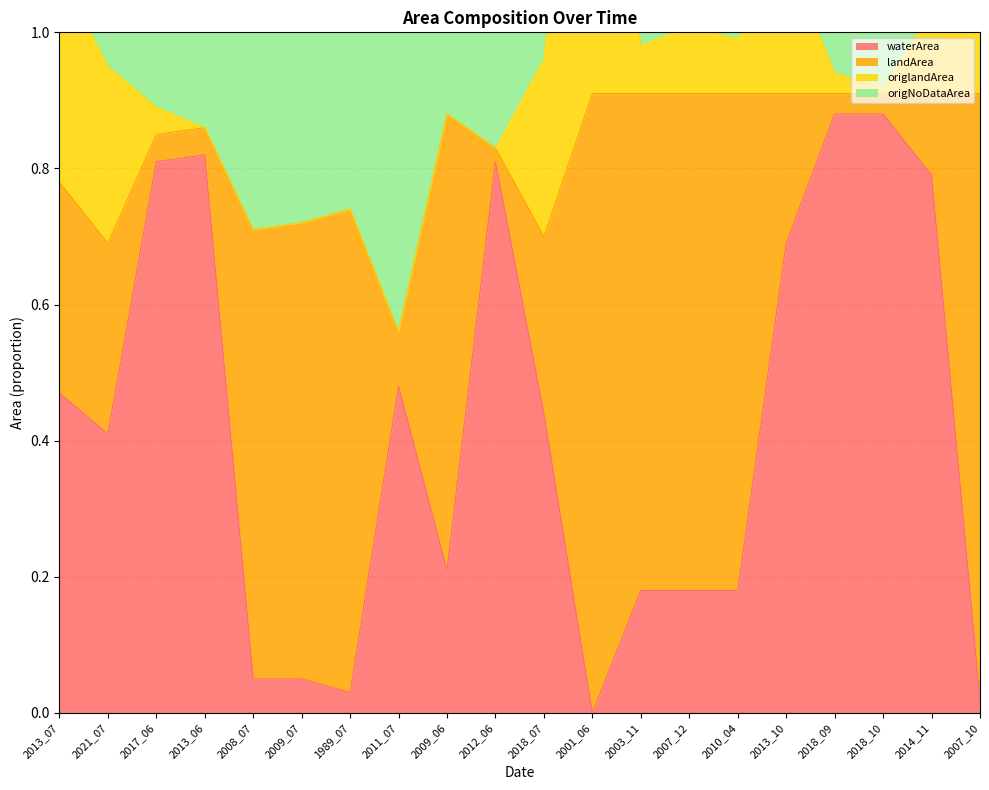

At which label does waterArea reach its minimum?

2001_06